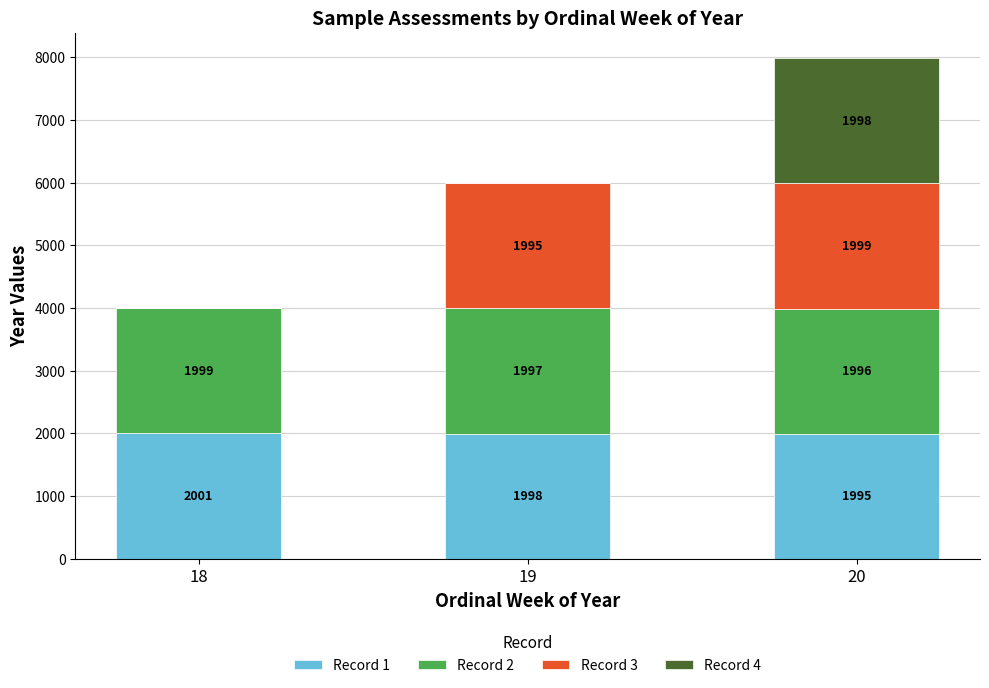

At which category is the sum across all series the highest?

20